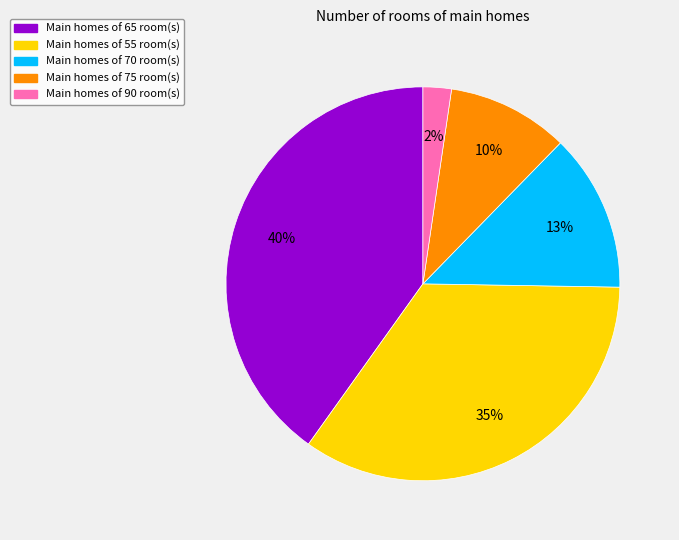

Is there a majority slice in this chart?

No